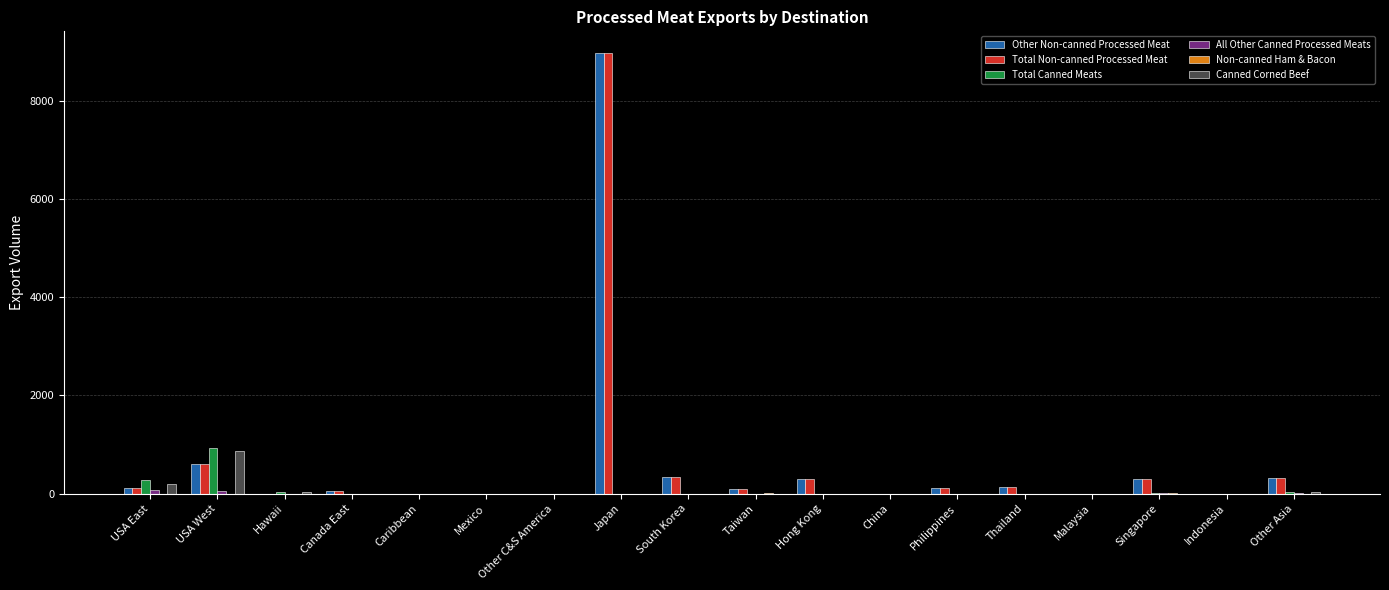

Is it true that Total Canned Meats equals 0.0 at Malaysia?

True